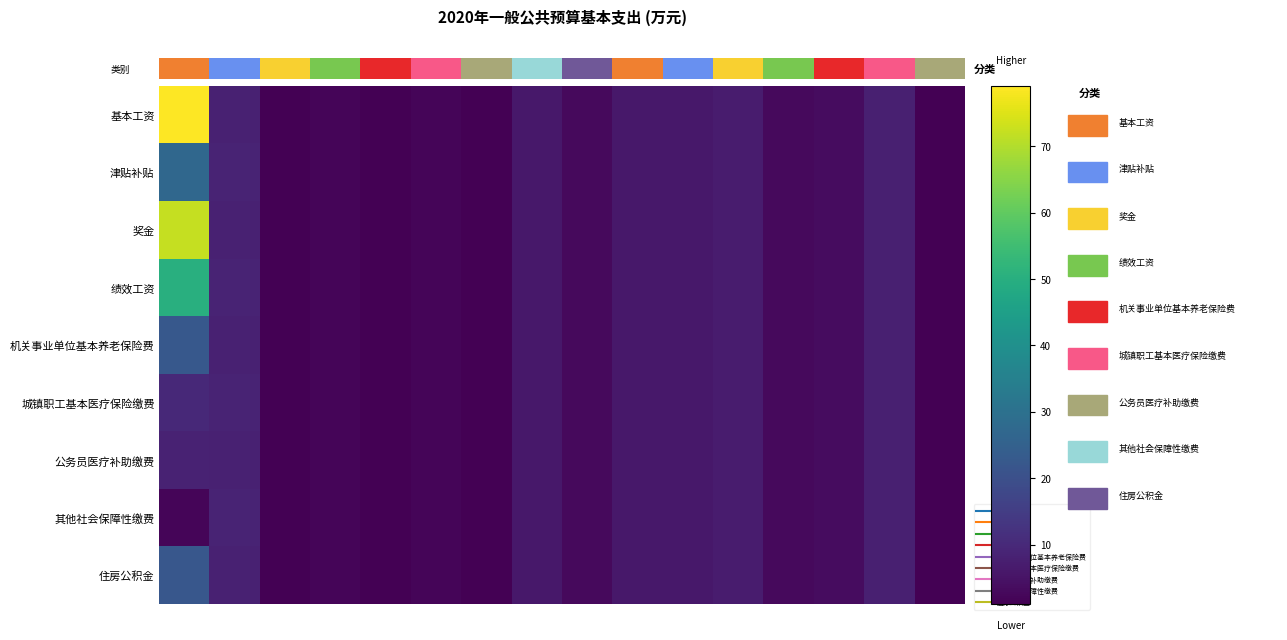

Reading right to left, transcribe all the data shown in this chart.

基本工资: 1.0	7.8	3.5	2.8	7.0	6.0	6.0	3.0	6.0	1.0	2.0	1.0	2.1	1.0	8.3	79.0
津贴补贴: 1.0	7.8	3.5	2.8	7.0	6.0	6.0	3.0	6.0	1.0	2.0	1.0	2.1	1.0	8.7	27.1
奖金: 1.0	7.8	3.5	2.8	7.0	6.0	6.0	3.0	6.0	1.0	2.0	1.0	2.1	1.0	8.3	72.0
绩效工资: 1.0	7.8	3.5	2.8	7.0	6.0	6.0	3.0	6.0	1.0	2.0	1.0	2.1	1.0	8.7	50.3
机关事业单位基本养老保险费: 1.0	7.8	3.5	2.8	7.0	6.0	6.0	3.0	6.0	1.0	2.0	1.0	2.1	1.0	8.3	22.6
城镇职工基本医疗保险缴费: 1.0	7.8	3.5	2.8	7.0	6.0	6.0	3.0	6.0	1.0	2.0	1.0	2.1	1.0	8.7	9.9
公务员医疗补助缴费: 1.0	7.8	3.5	2.8	7.0	6.0	6.0	3.0	6.0	1.0	2.0	1.0	2.1	1.0	8.3	8.5
其他社会保障性缴费: 1.0	7.8	3.5	2.8	7.0	6.0	6.0	3.0	6.0	1.0	2.0	1.0	2.1	1.0	8.7	2.0
住房公积金: 1.0	7.8	3.5	2.8	7.0	6.0	6.0	3.0	6.0	1.0	2.0	1.0	2.1	1.0	8.3	22.1